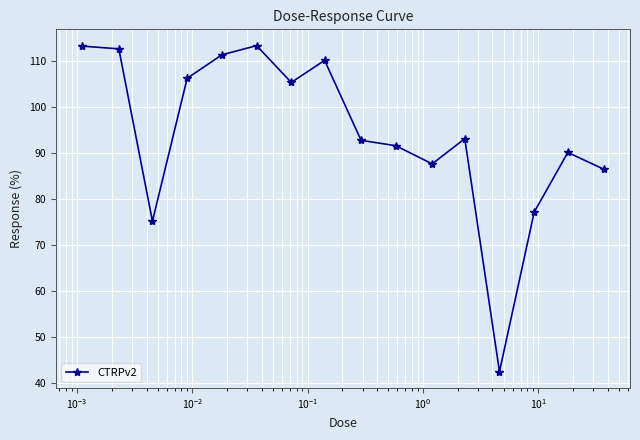

What is the average value?

94.3